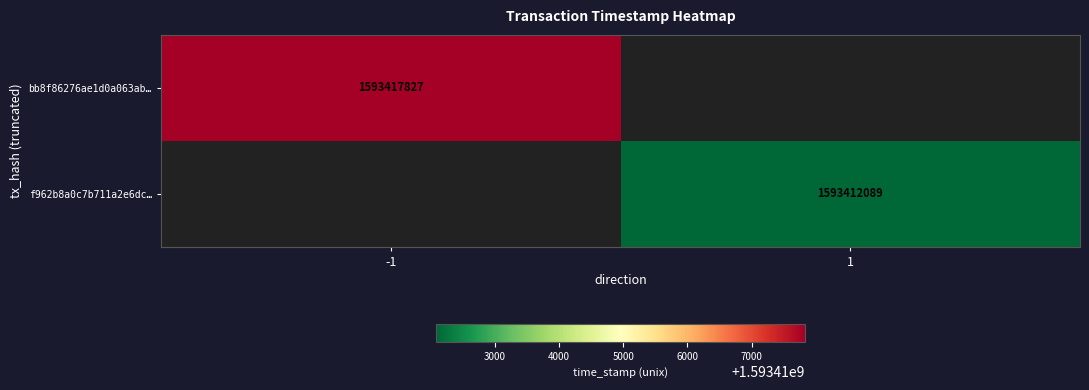

Is it true that f962b8a0c7b711a2e6dc… equals 2498643826 at 1?

False